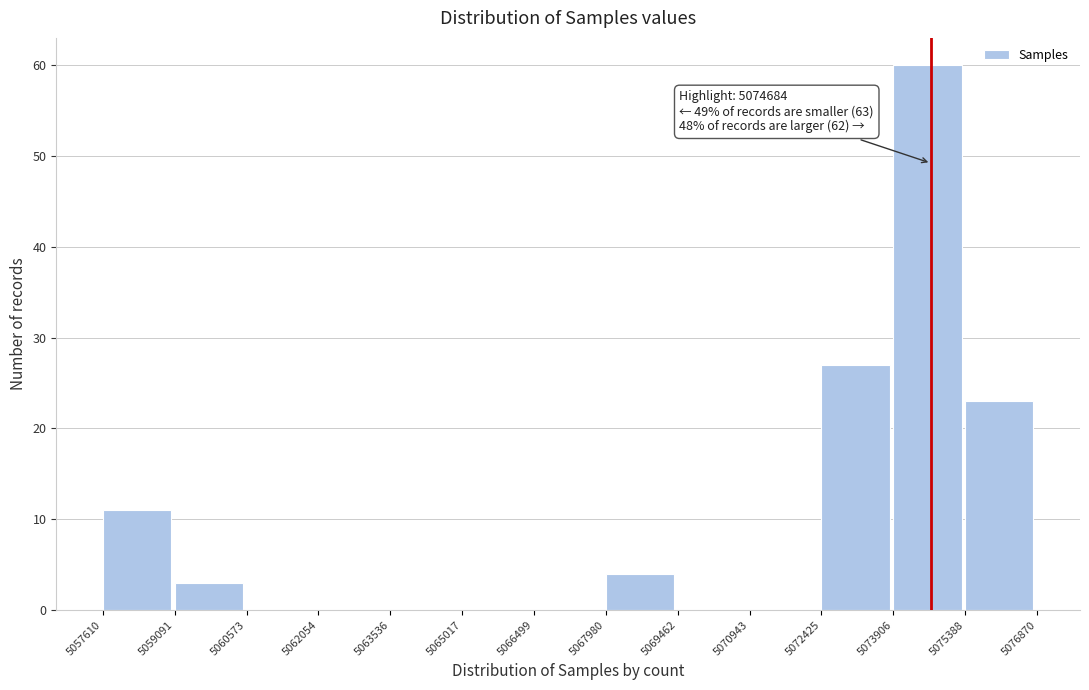

Which range on the x-axis has the tallest bar?

5073906 to 5075388